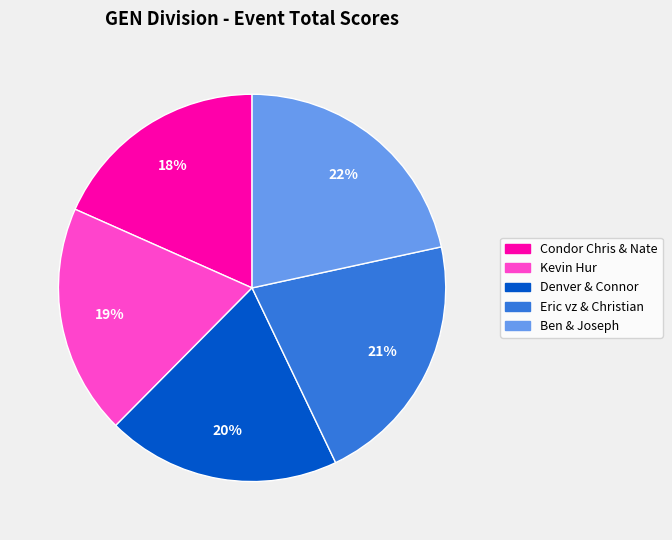

How many slices are in this pie chart?

5